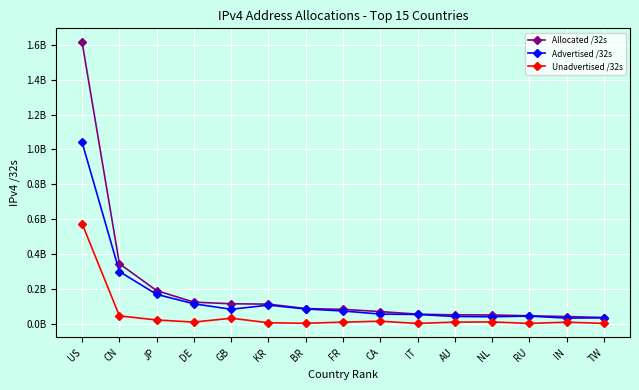

Which series has the largest total across all categories?

Allocated /32s